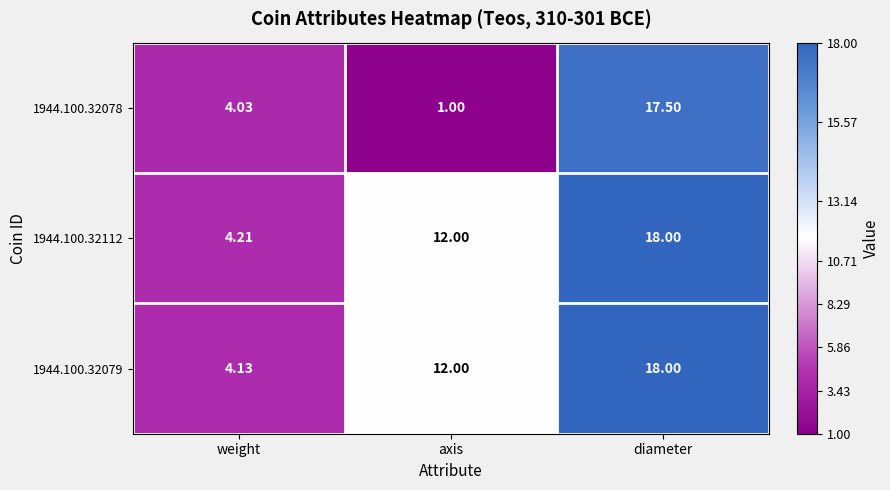

At which category does the chart reach its minimum across all series?

axis